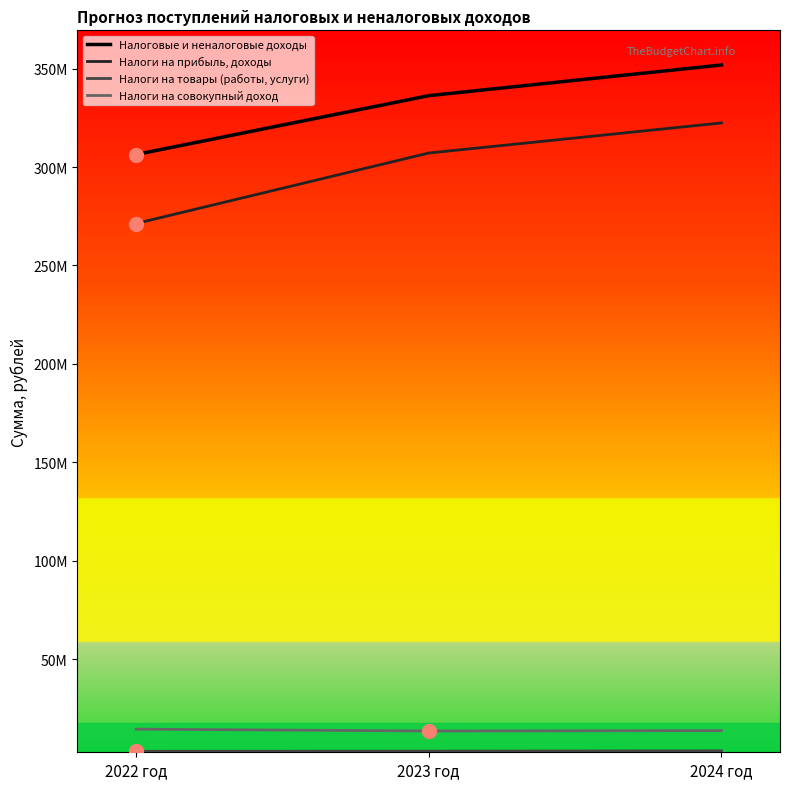

Is this an area chart (filled region under the line)?

No